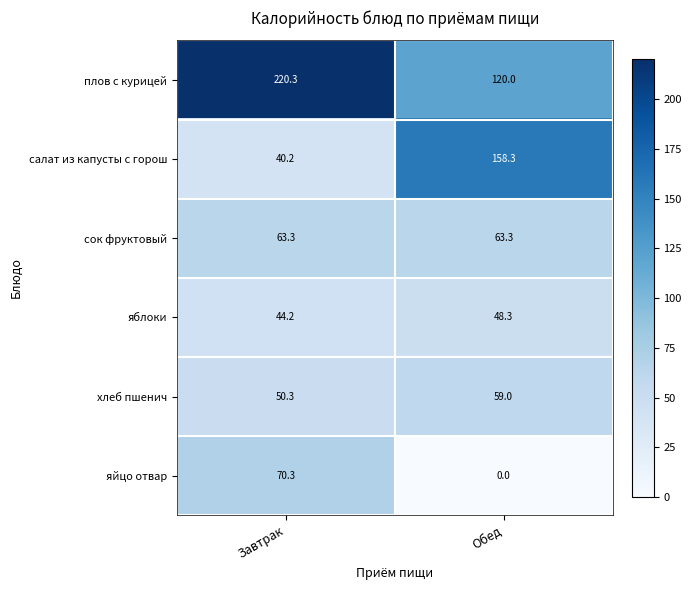

Rank the series at Обед from lowest to highest value.

яйцо отвар, яблоки, хлеб пшенич, сок фруктовый, плов с курицей, салат из капусты с горош